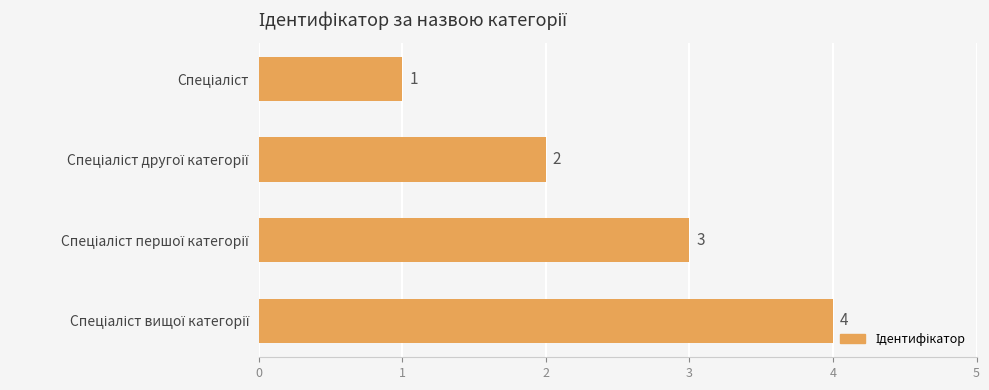

What is the smallest value displayed?

1